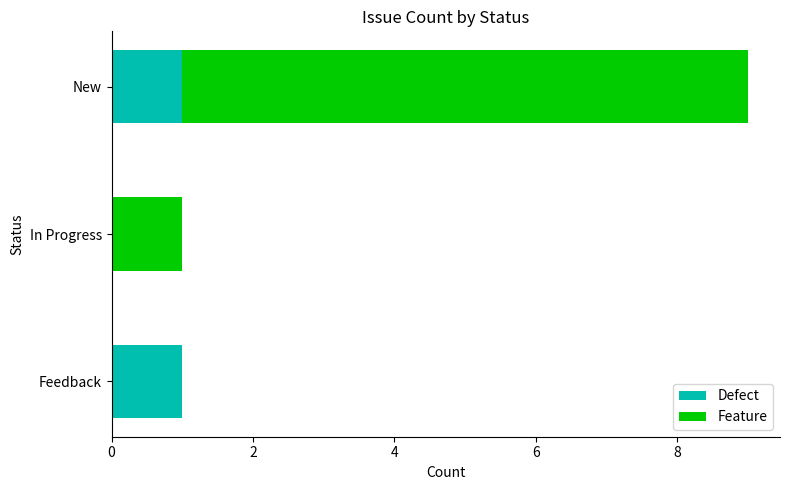

The Defect series shows 1 at Feedback. True or false?

True